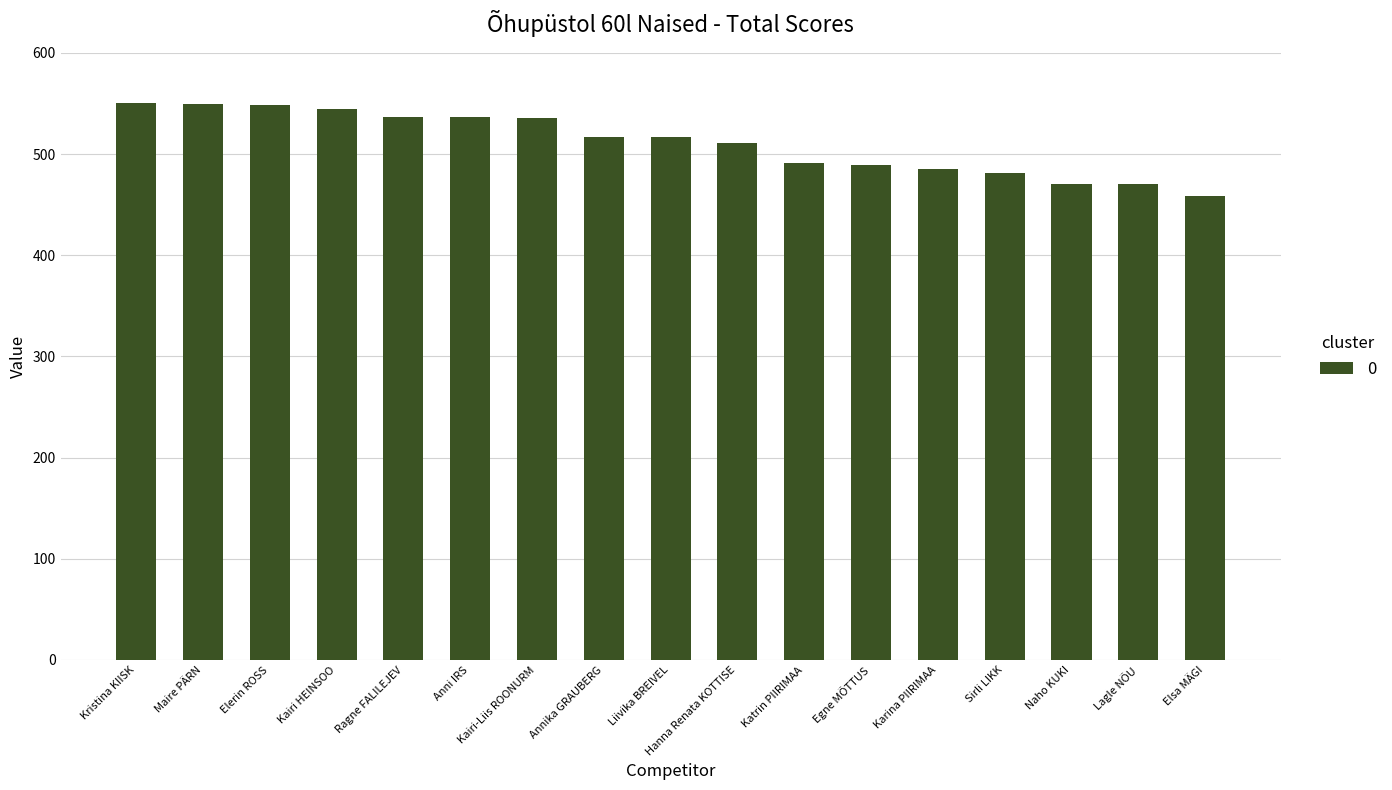

What is the ratio of the value at Elsa MÄGI to the value at Lagle NÕU?

1.0